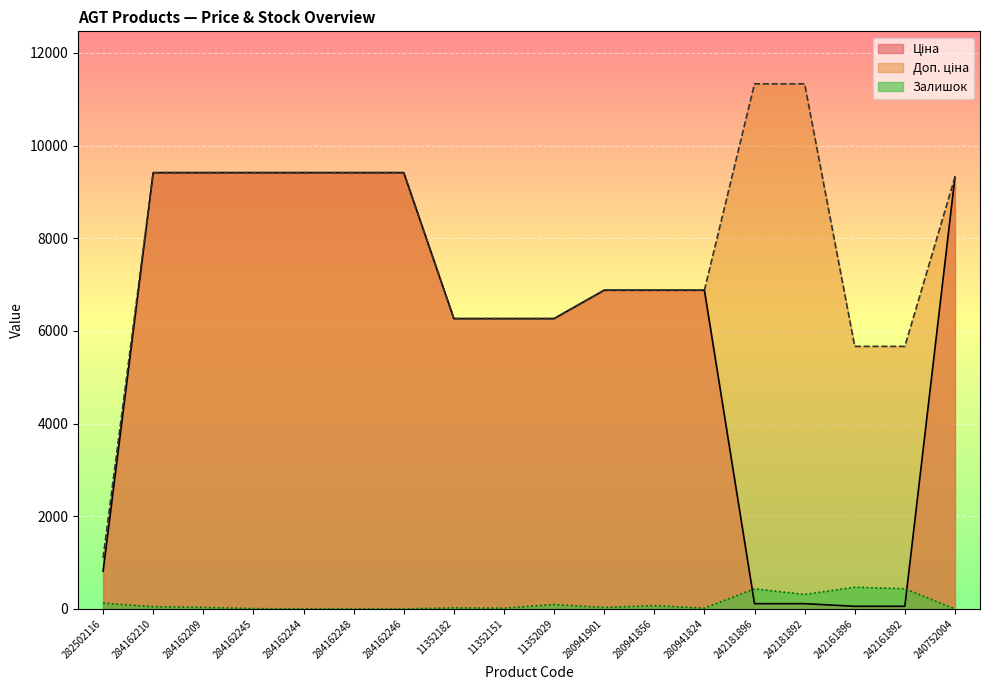

At which category is the sum across all series the highest?

284162210